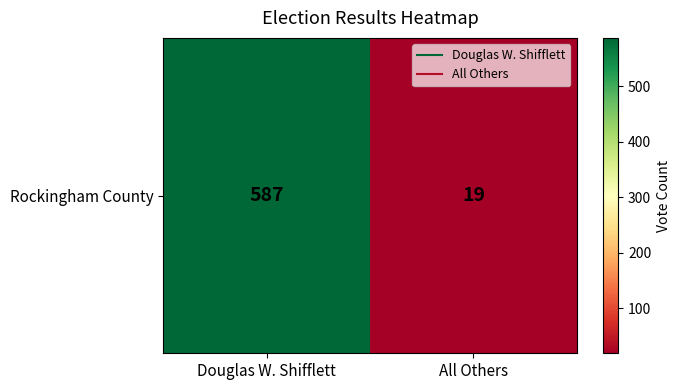

What is the sum of the values at Douglas W. Shifflett and All Others?

606